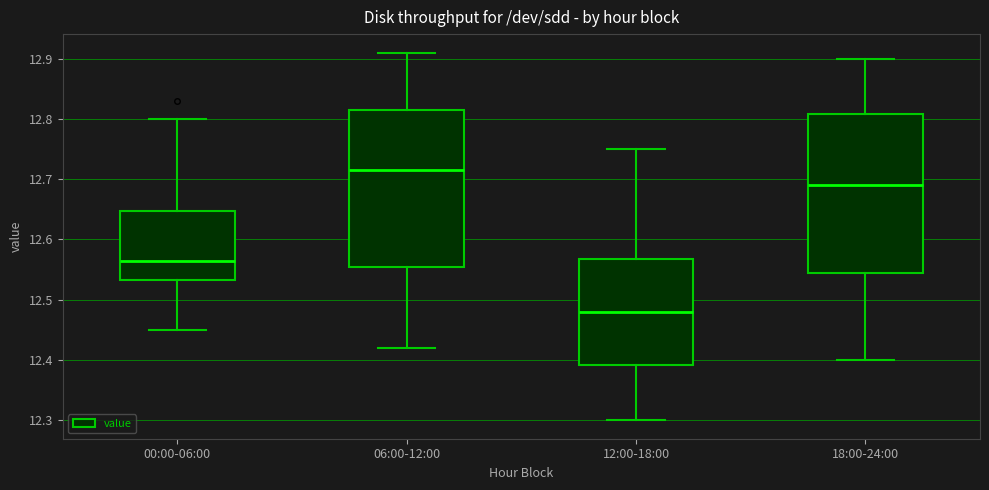

Where does the upper whisker of the box for 00:00-06:00 end on the y-axis? The values are not printed on the chart, so give them approximately, as read against the axis.

12.80